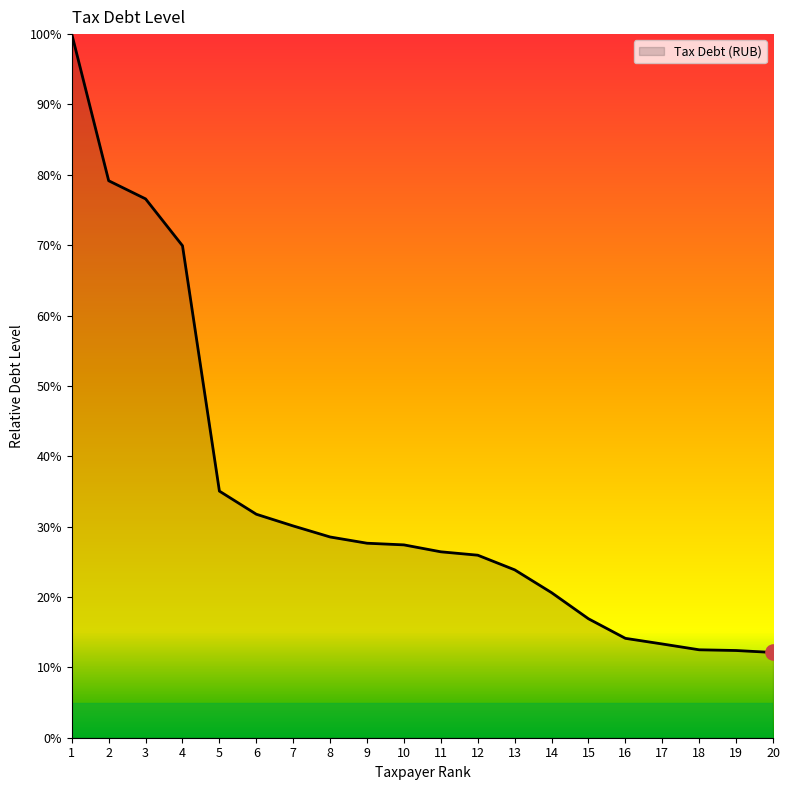

What is the ratio of the value at 10 to the value at 15?

1.6